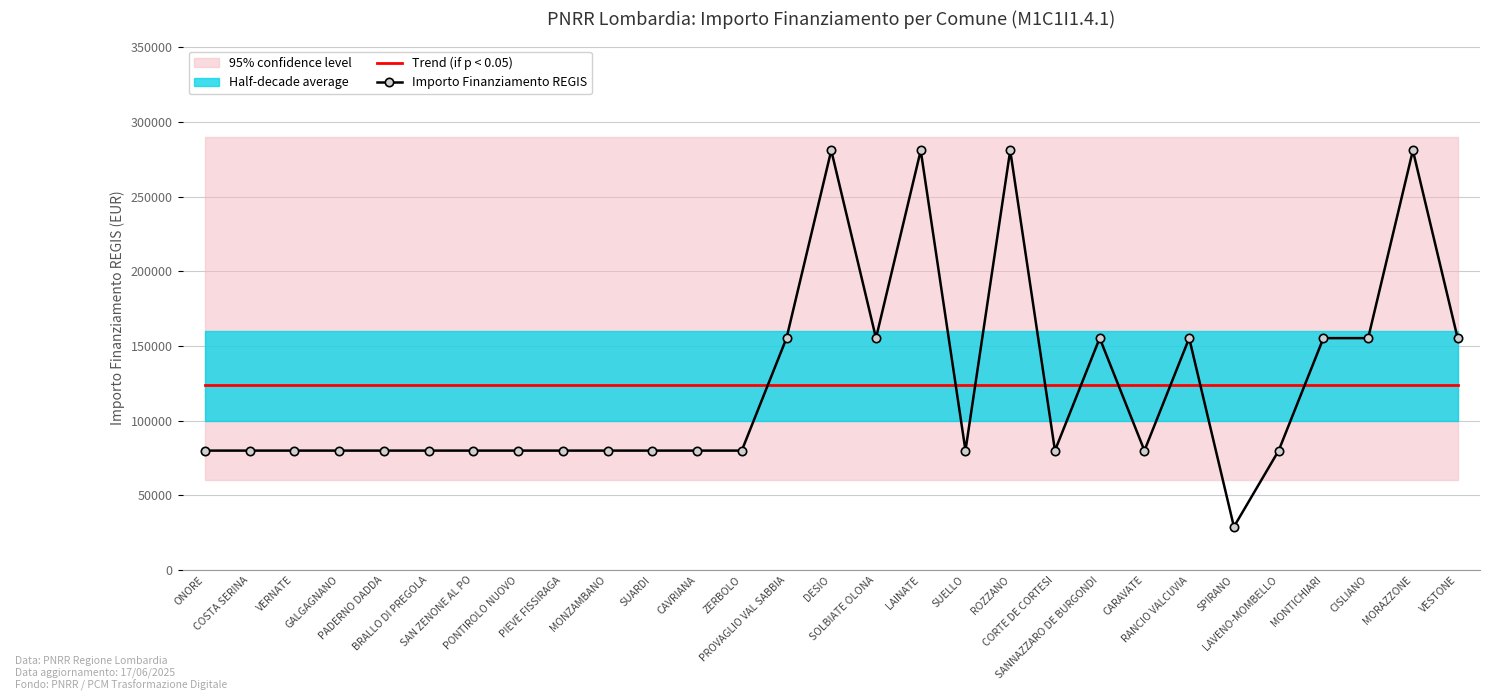

True or false: Trend (if p < 0.05) has a value of 202306.6 at SUARDI.

False